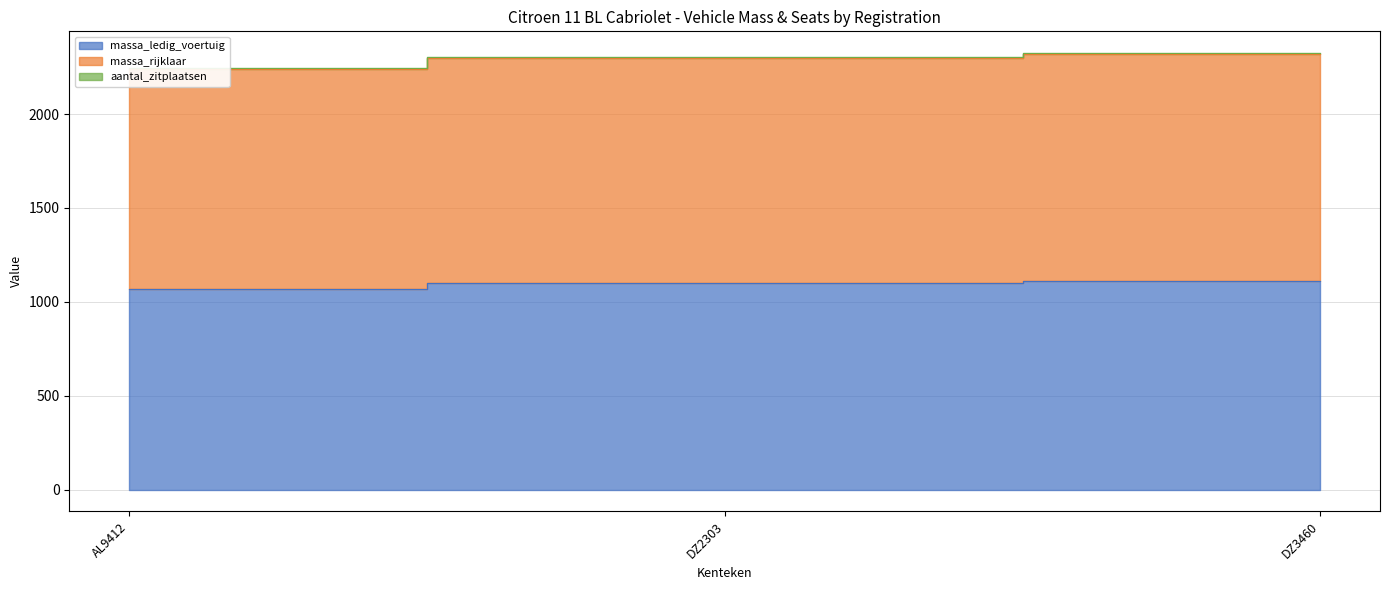

What value does the massa_ledig_voertuig series have at DZ2303?

1100